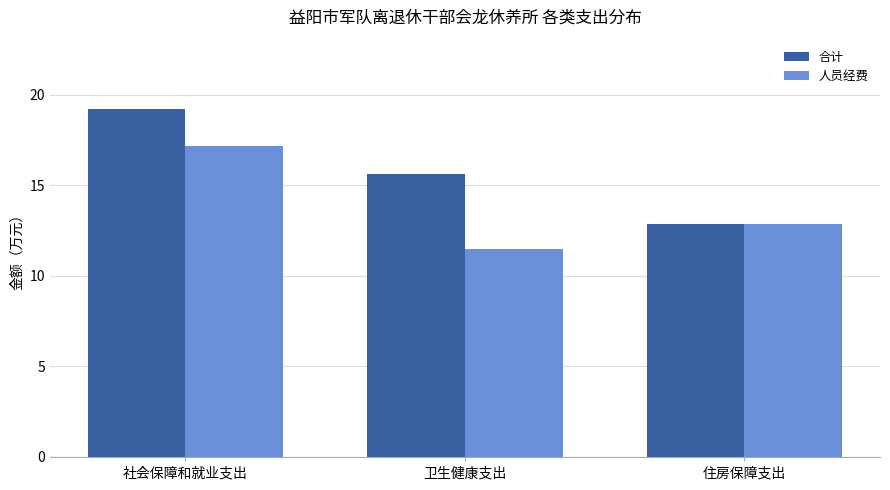

What is the lowest value of the 合计 series?

12.9